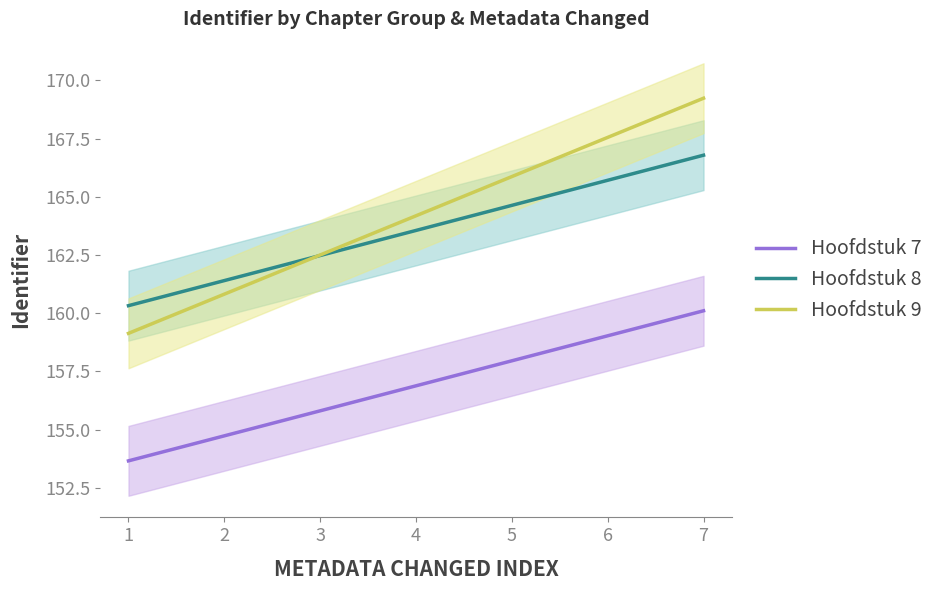

How many times do Hoofdstuk 8 and Hoofdstuk 9 cross each other?

1